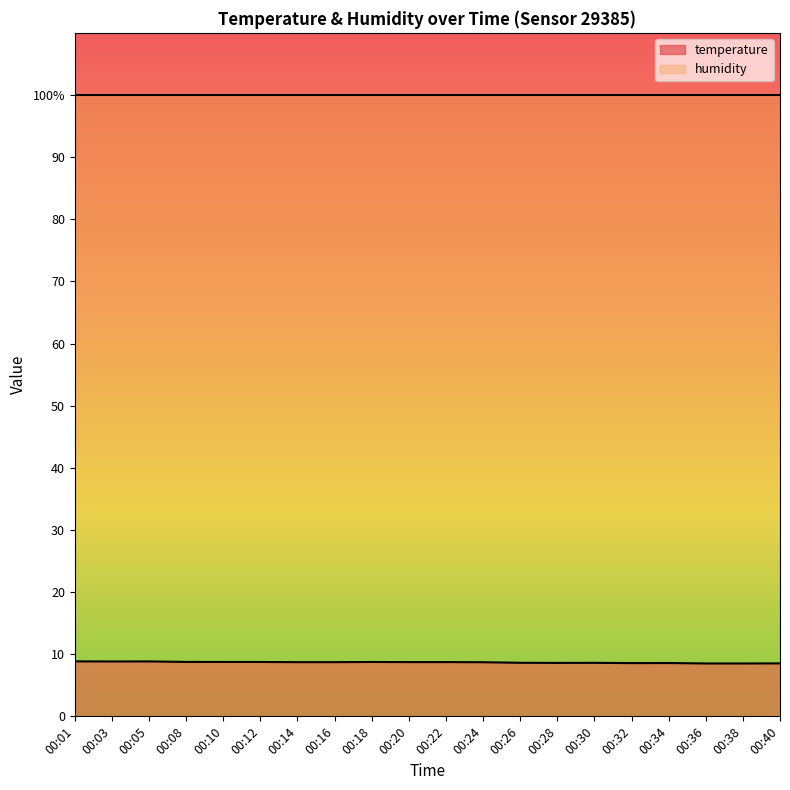

Is it true that the value at 00:22 is 15.6?

False